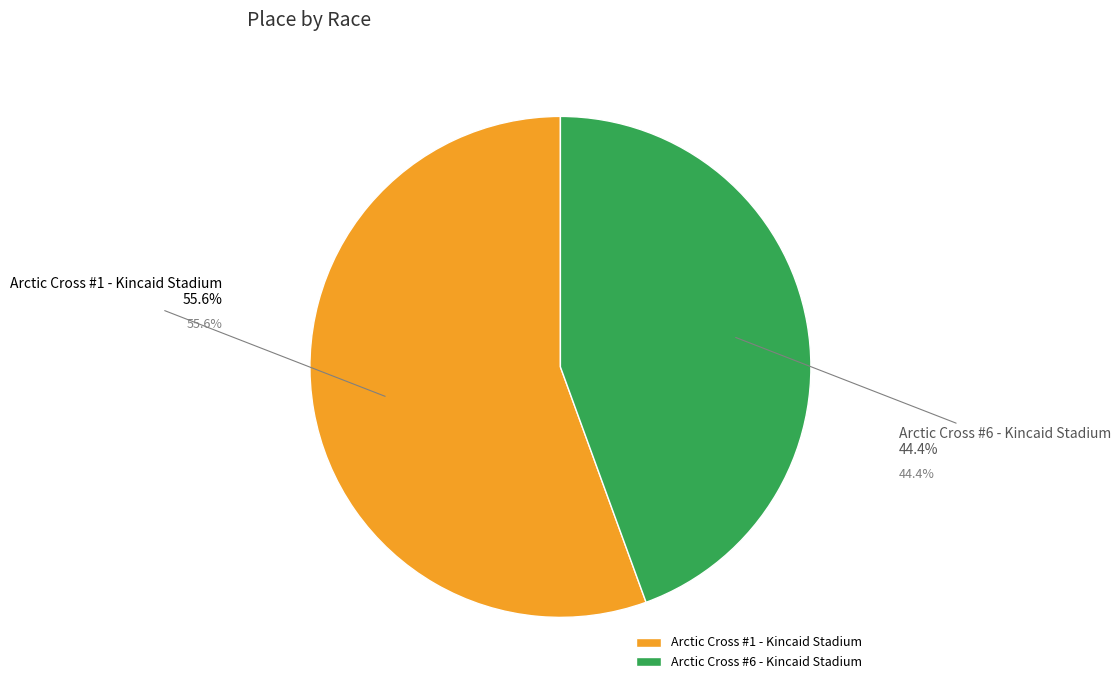

Is it true that Arctic Cross #6 - Kincaid Stadium is 51% of the pie?

False